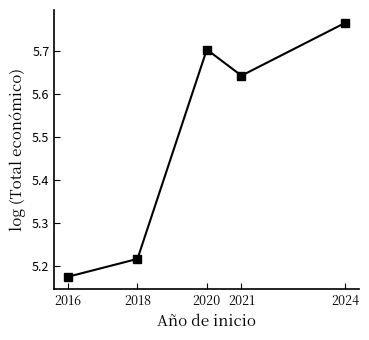

How many lines are shown in the chart?

1